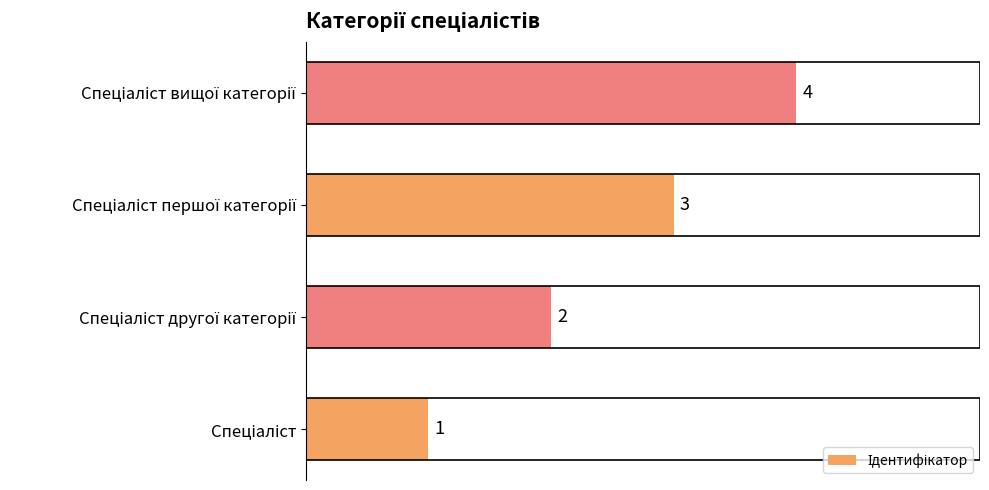

What is the greatest value displayed?

4